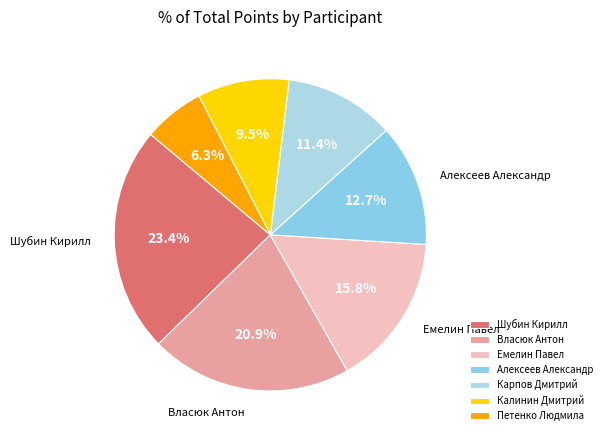

Which slice is the smallest?

Петенко Людмила